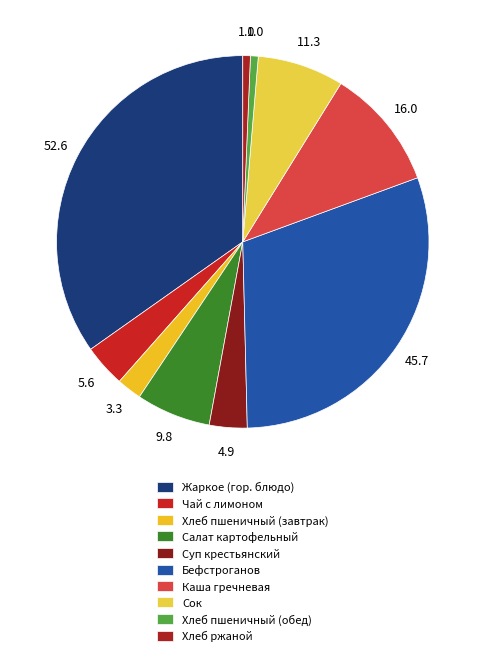

Does Бефстроганов account for over 50% of the chart?

No